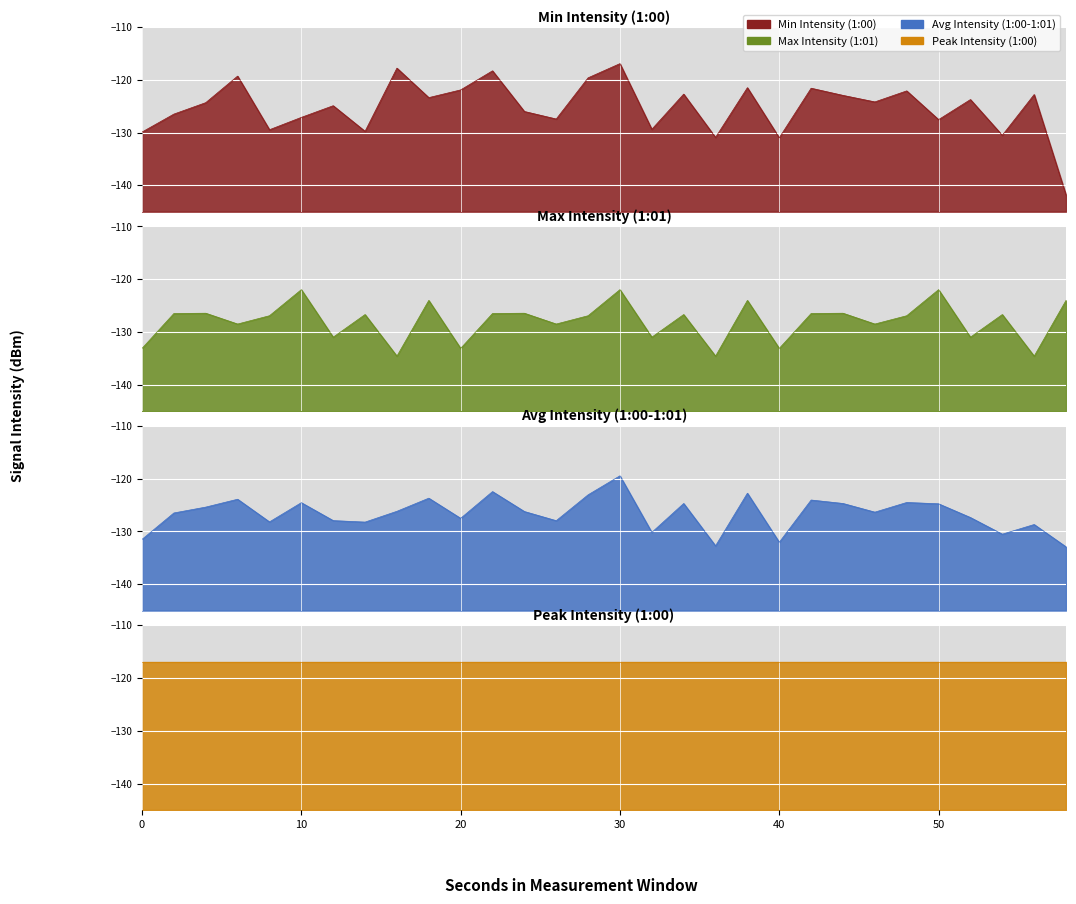

True or false: Avg Intensity (1:00-1:01) has a value of -34.3 at 44.

False